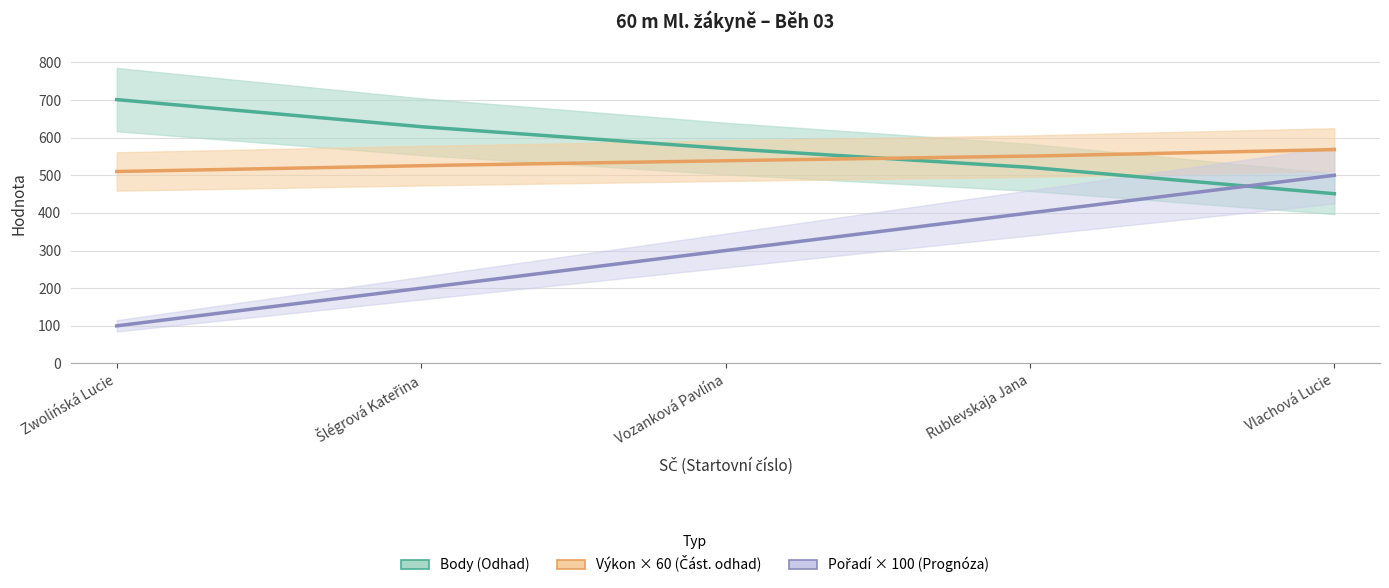

Reading left to right, list all the values displayed in this chart.

Pořadí: 10=1.0	6=2.0	9=3.0	10=4.0	2=5.0
Výkon: 10=8.5	6=8.8	9=9.0	10=9.2	2=9.5
Body: 10=701.0	6=629.0	9=571.0	10=521.0	2=451.0